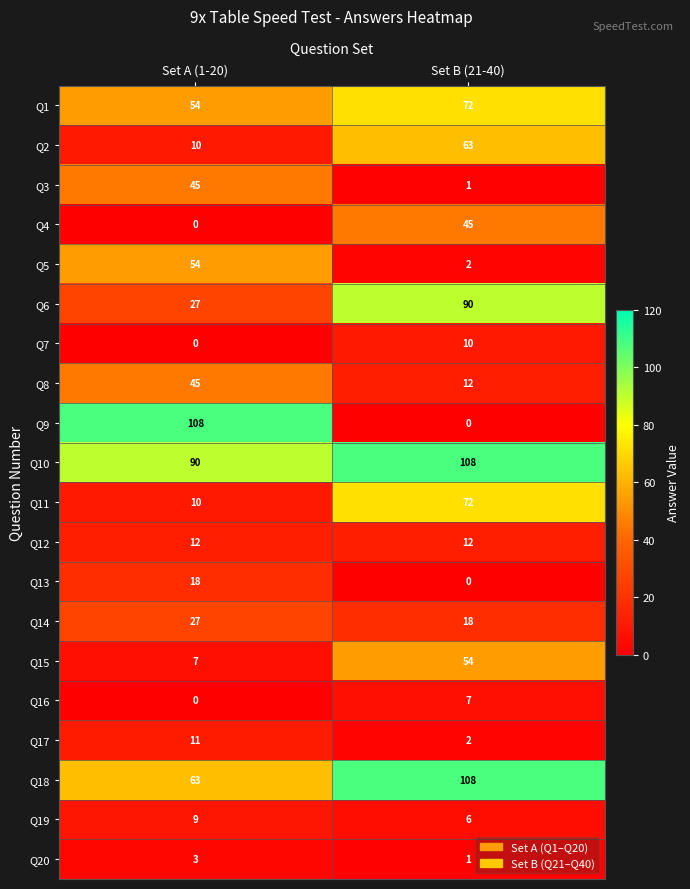

Which series has the largest range (max minus min)?

Q9